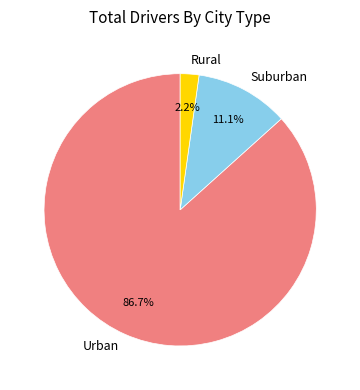

Which slice represents more than half of the pie?

Urban